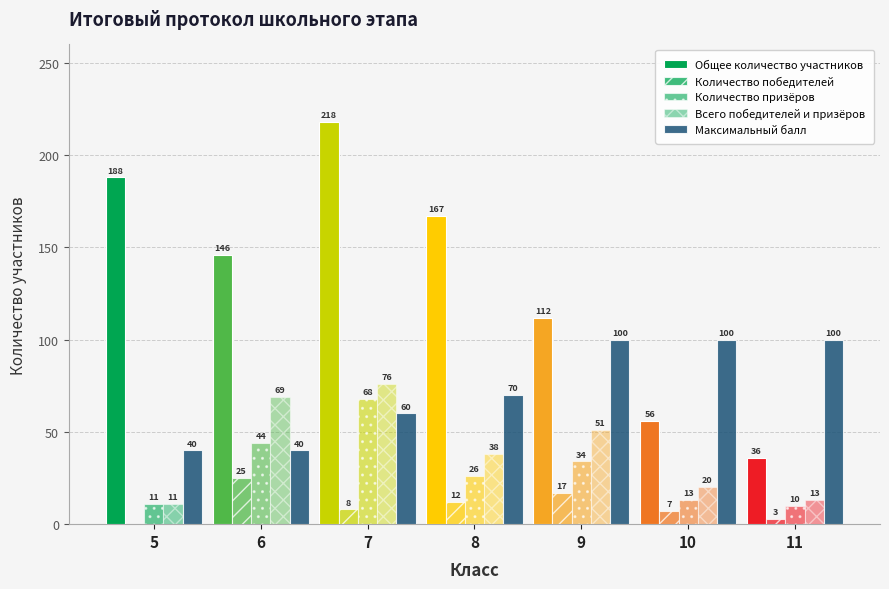

How many groups of bars are there?

7